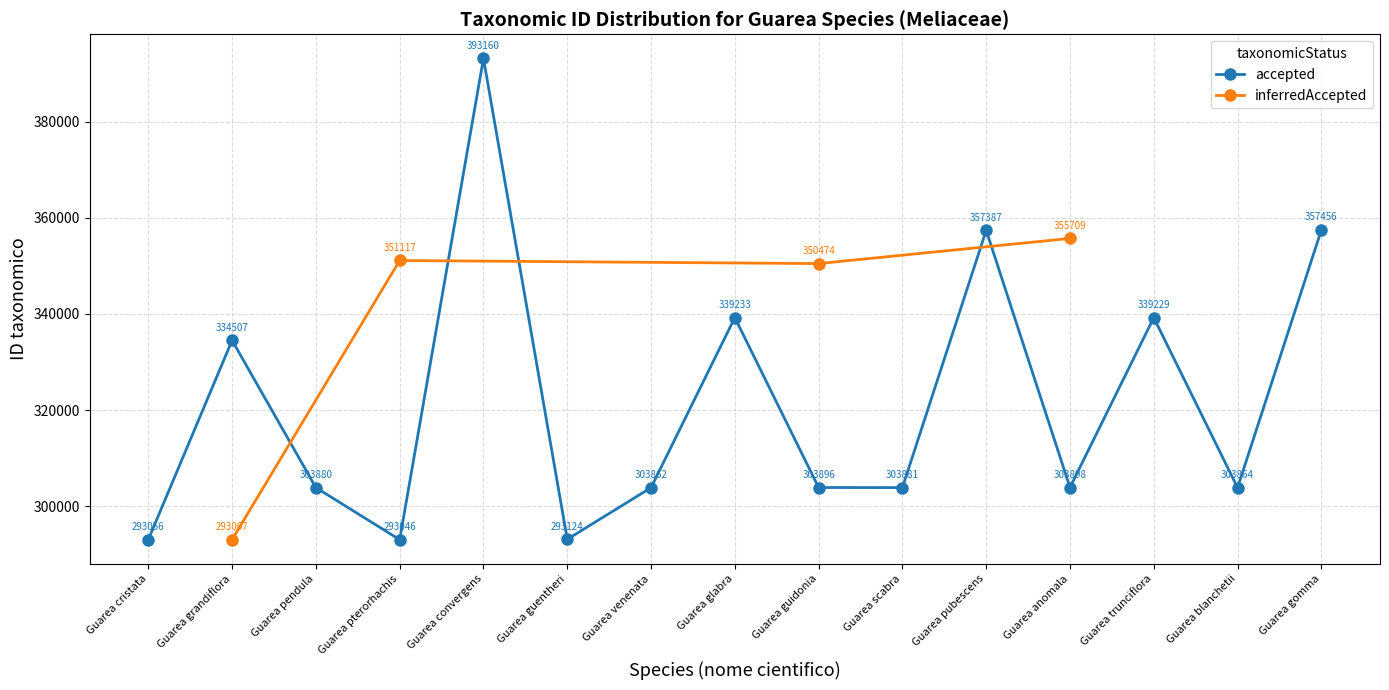

How many values exceed 351117?

1